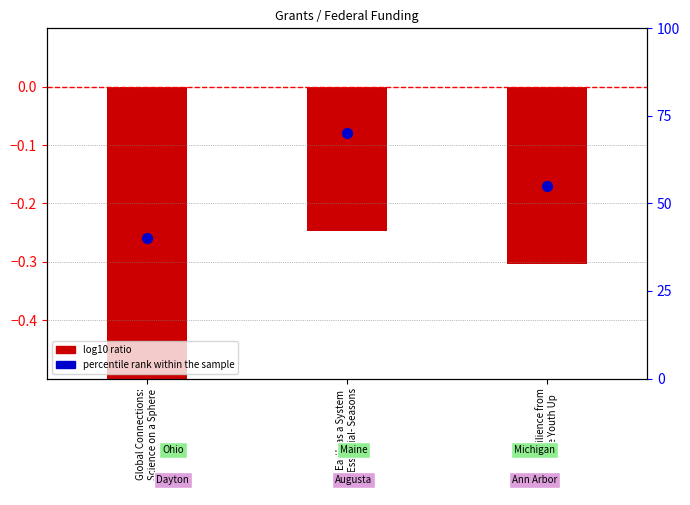

What is the total value across all series at Earth as a System
Essential- Seasons?

69.8